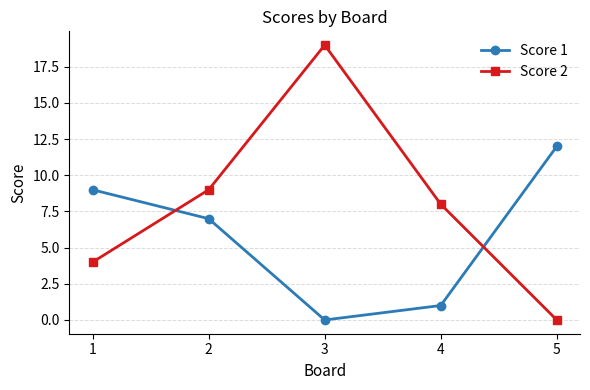

Reading left to right, extract all data points from this chart.

Score 1: 1=9	2=7	3=0	4=1	5=12
Score 2: 1=4	2=9	3=19	4=8	5=0